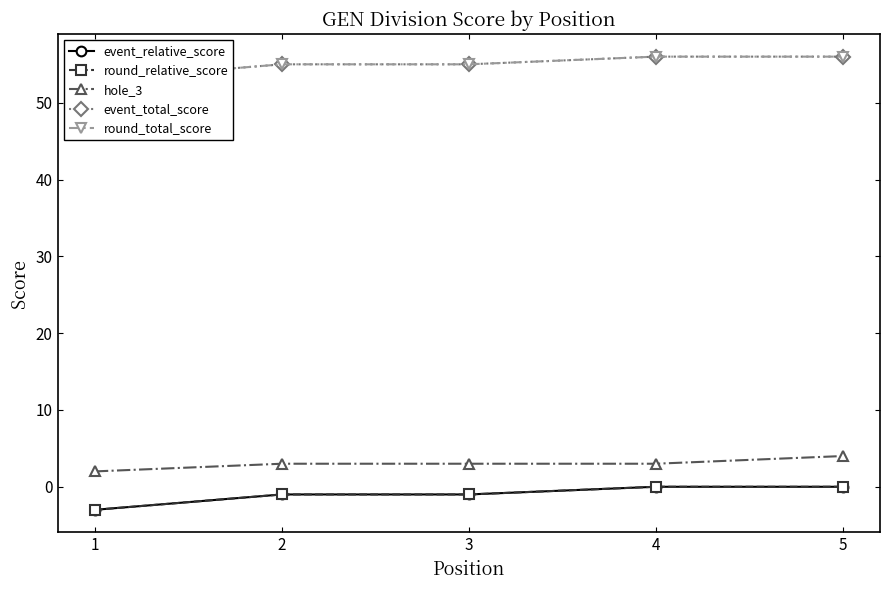

Is the value of round_total_score at 5 greater than the value of round_relative_score at 4?

Yes